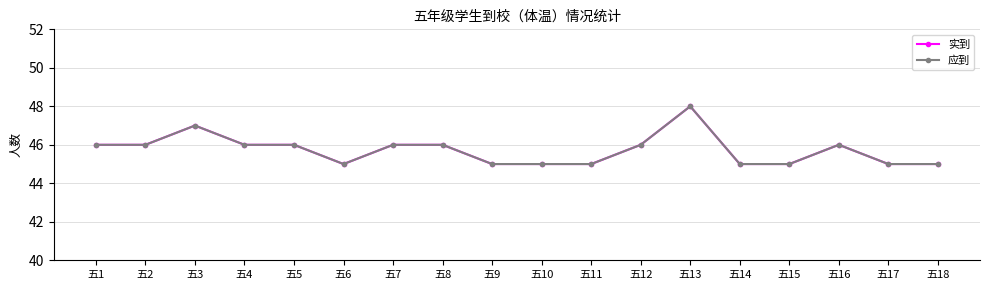

What is the value of the 应到 point at the 7th from the left?

46